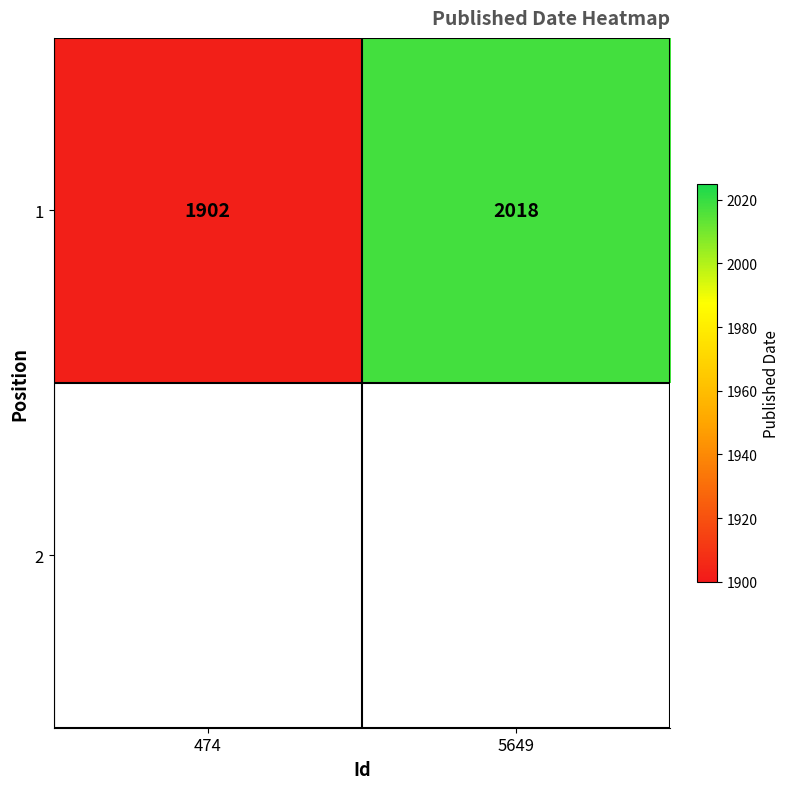

List the labels in order of value, largest first.

5649, 474